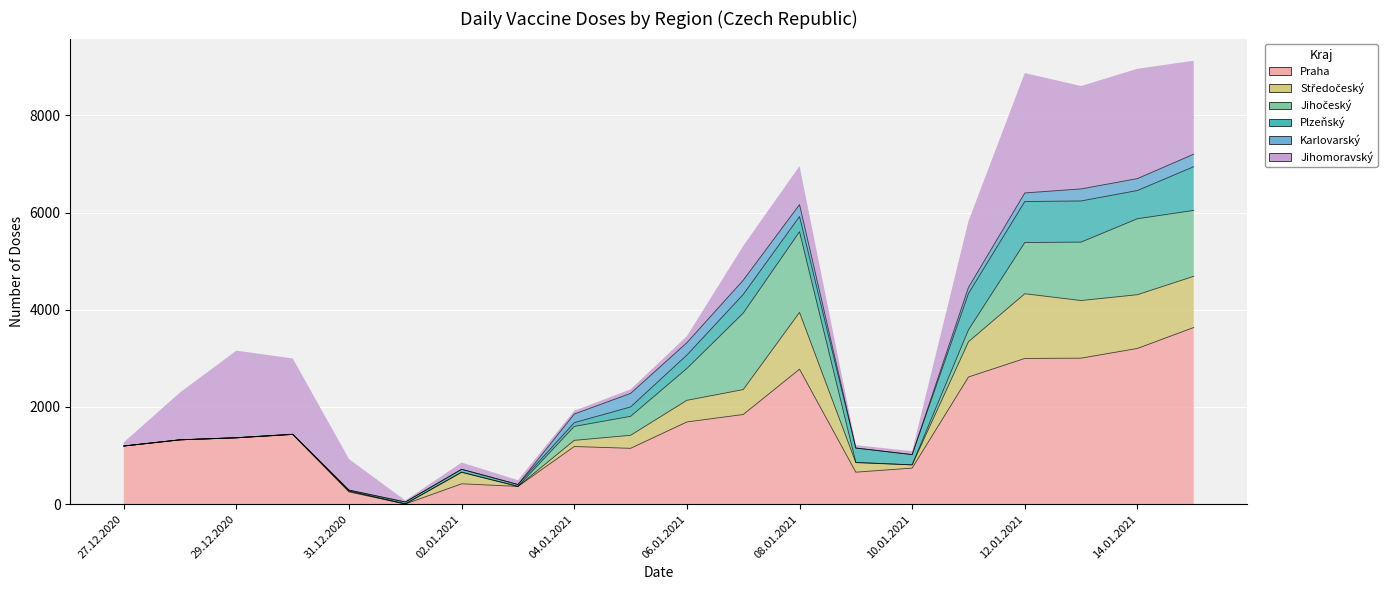

What are all the series names shown in the legend?

Praha, Středočeský, Jihočeský, Plzeňský, Karlovarský, Jihomoravský